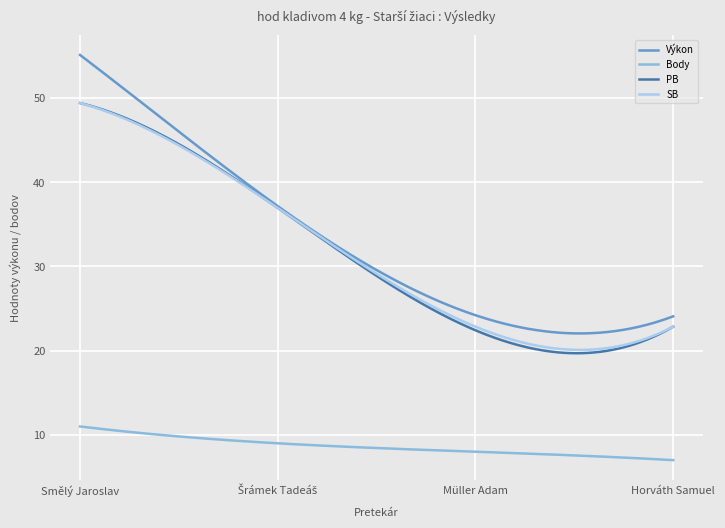

What is the greatest value displayed?

55.1